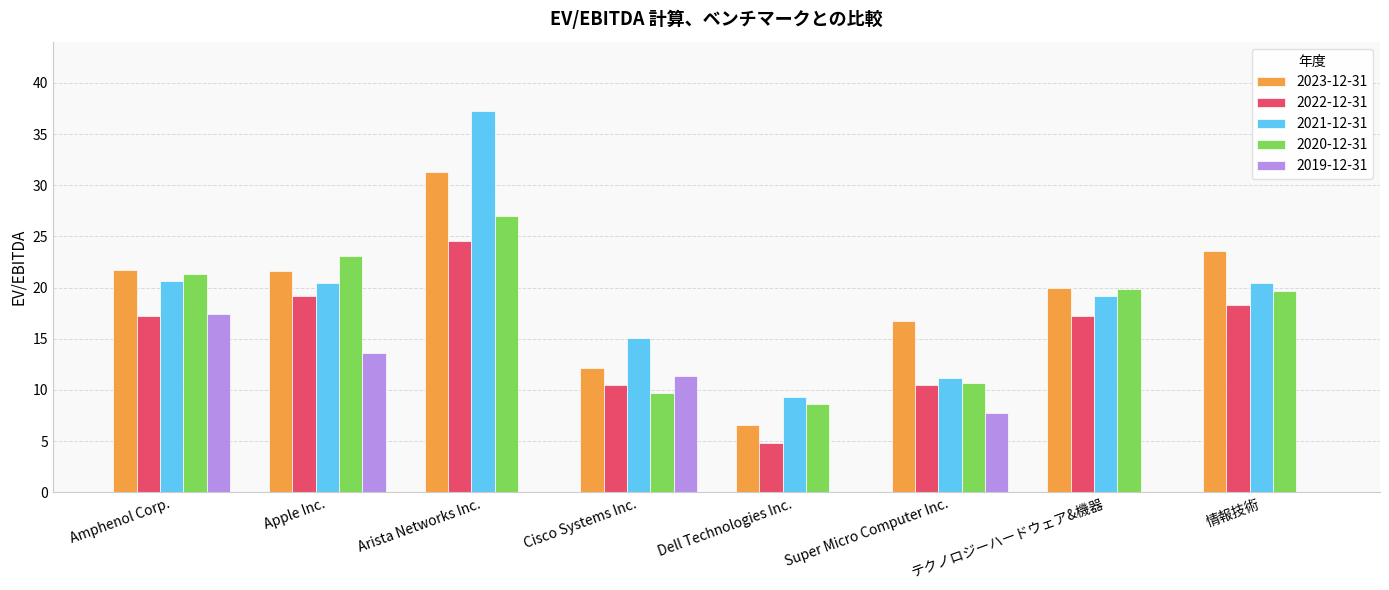

At which label does 2022-12-31 first exceed 17?

Amphenol Corp.